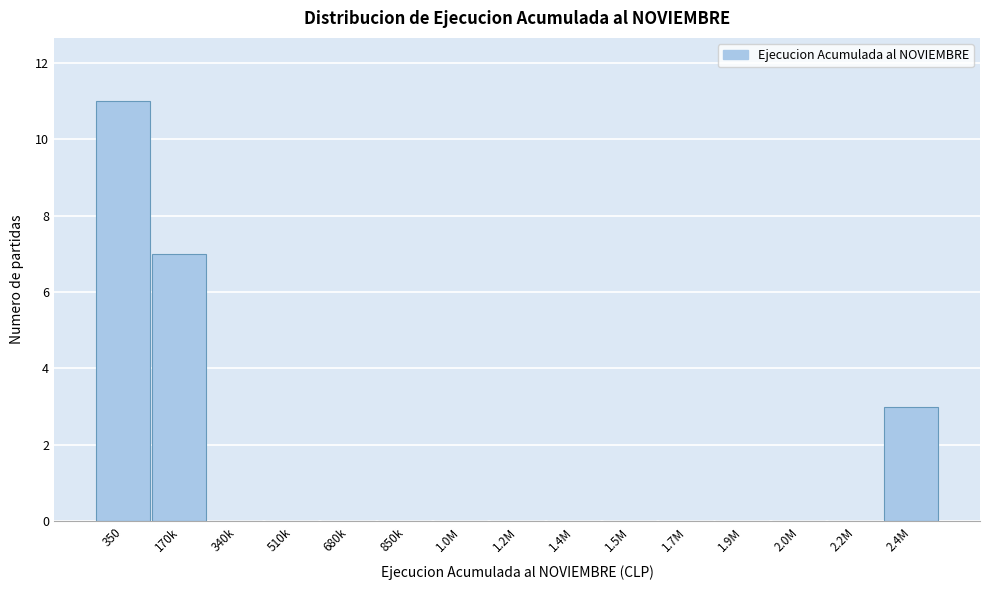

Reading left to right, extract all data points from this chart.

350=11	170k=7	340k=0	510k=0	680k=0	850k=0	1.0M=0	1.2M=0	1.4M=0	1.5M=0	1.7M=0	1.9M=0	2.0M=0	2.2M=0	2.4M=3